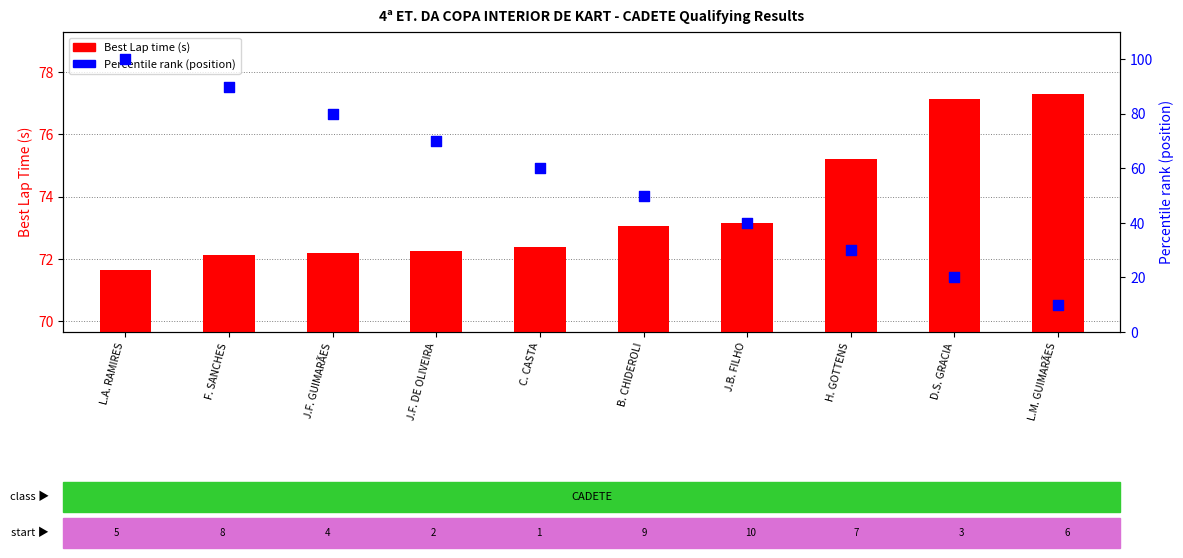

At which category is the sum across all series the highest?

L.A. RAMIRES